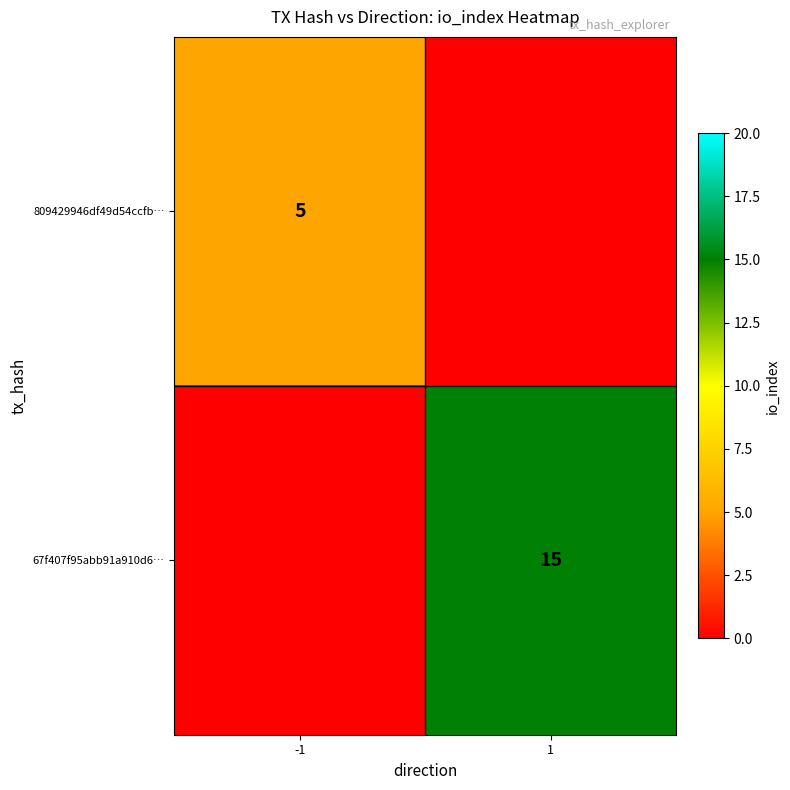

Is the value of 809429946df49d54ccfb… at -1 greater than the value of 67f407f95abb91a910d6… at 1?

No